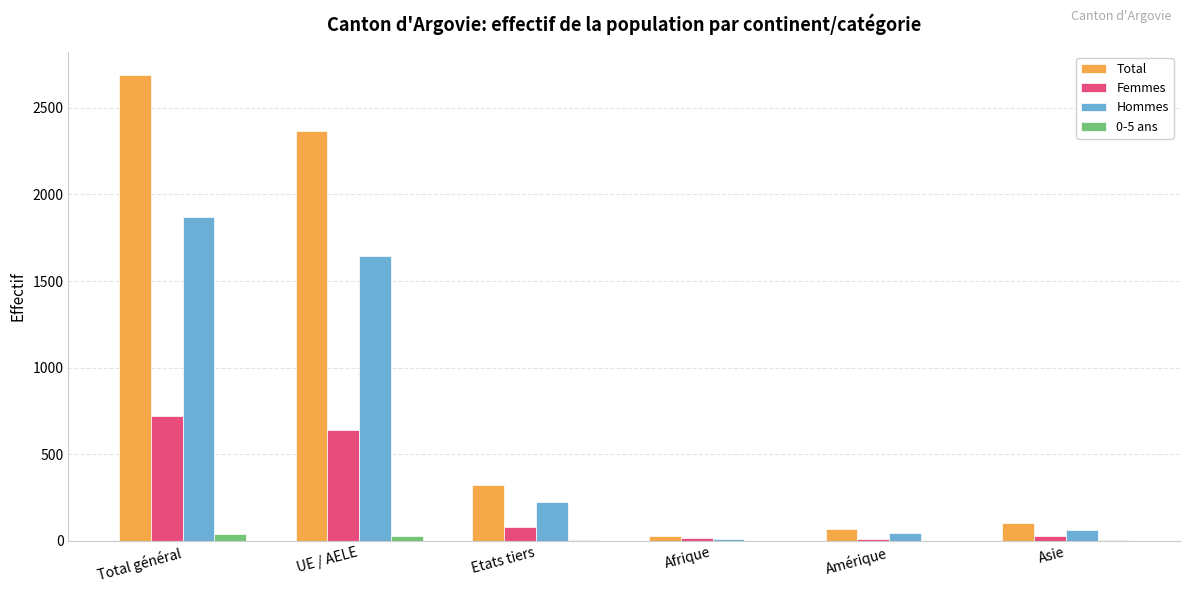

Is the value of Hommes at UE / AELE greater than the value of 0-5 ans at UE / AELE?

Yes